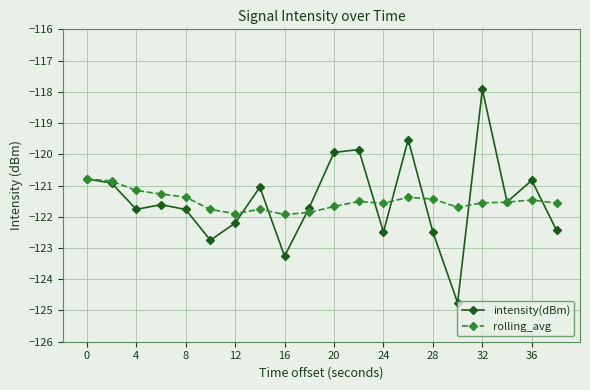

What is the value of the rolling_avg point at the 20th from the left?

-121.6